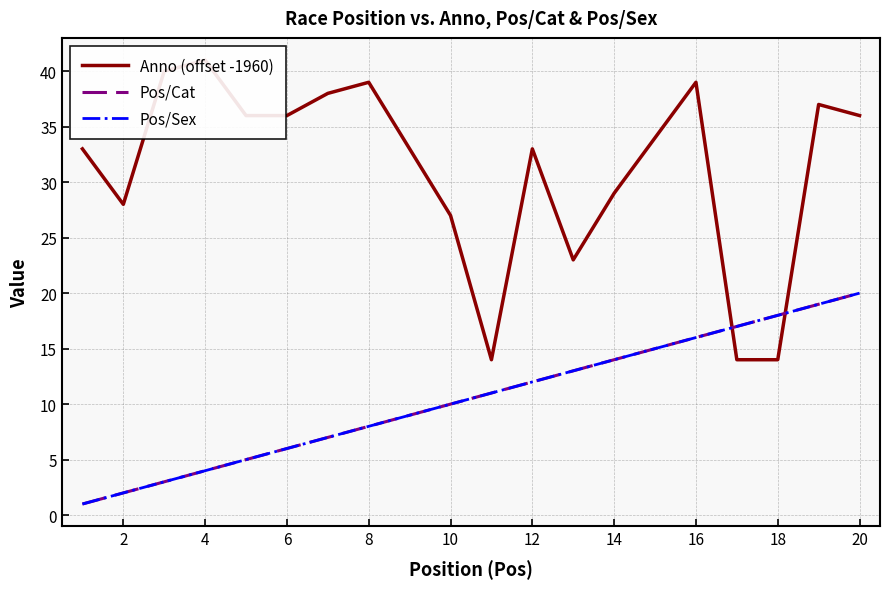

Does the chart have visible grid lines?

Yes